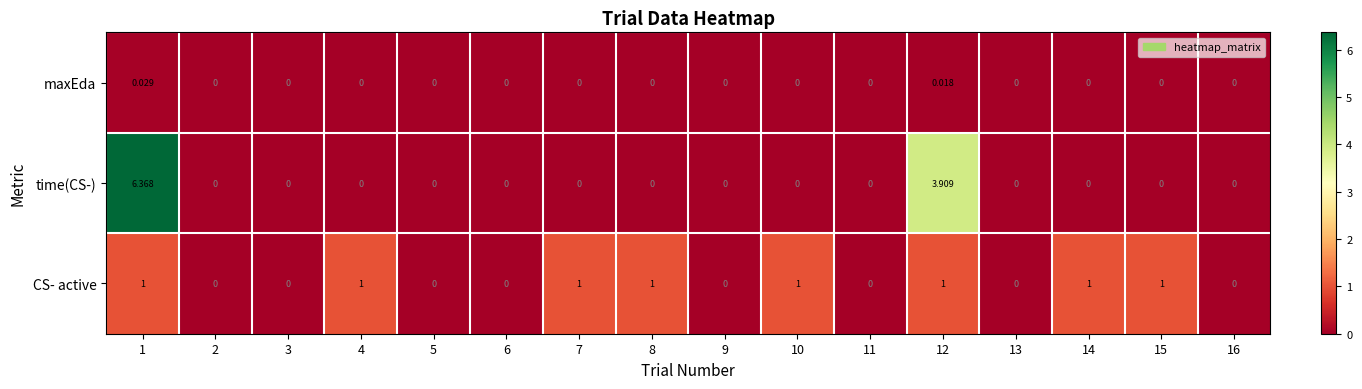

Which series has the largest total across all categories?

time(CS-)